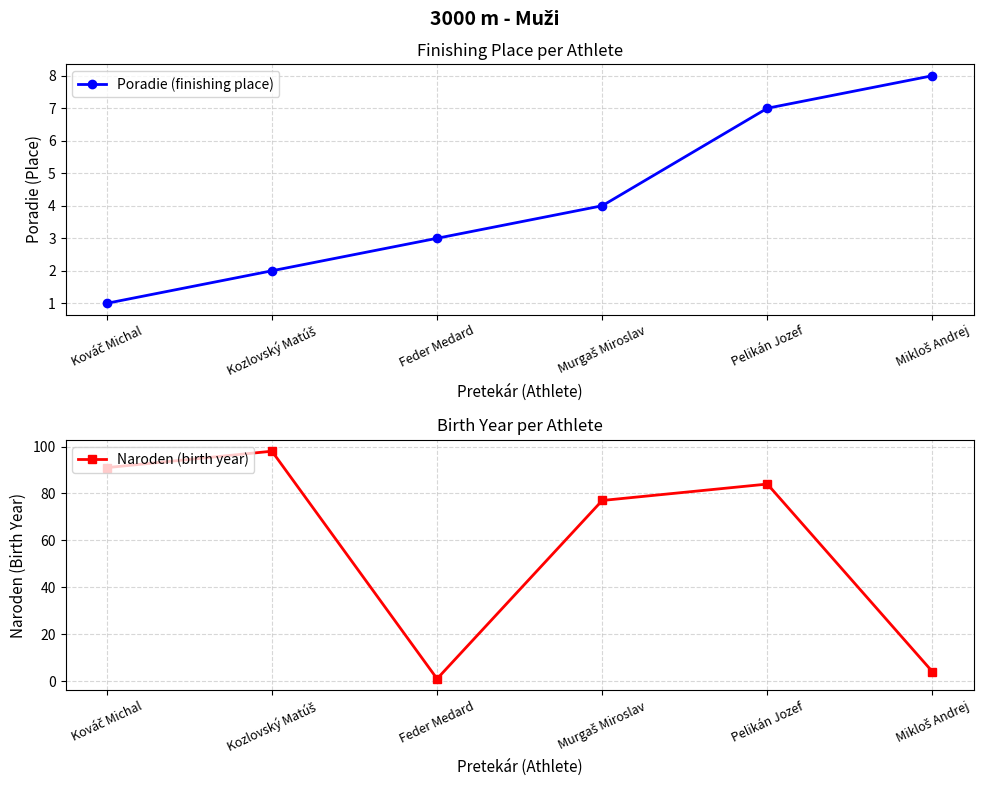

What is the difference between the second highest and minimum values in the Naroden (birth year) series?

90